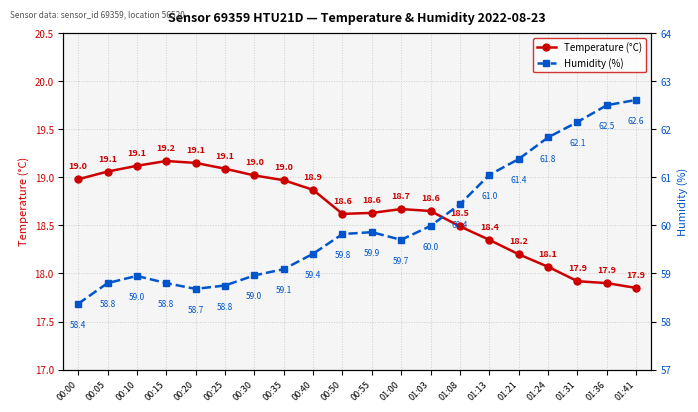

What is the label of the 3rd point from the right?

01:31